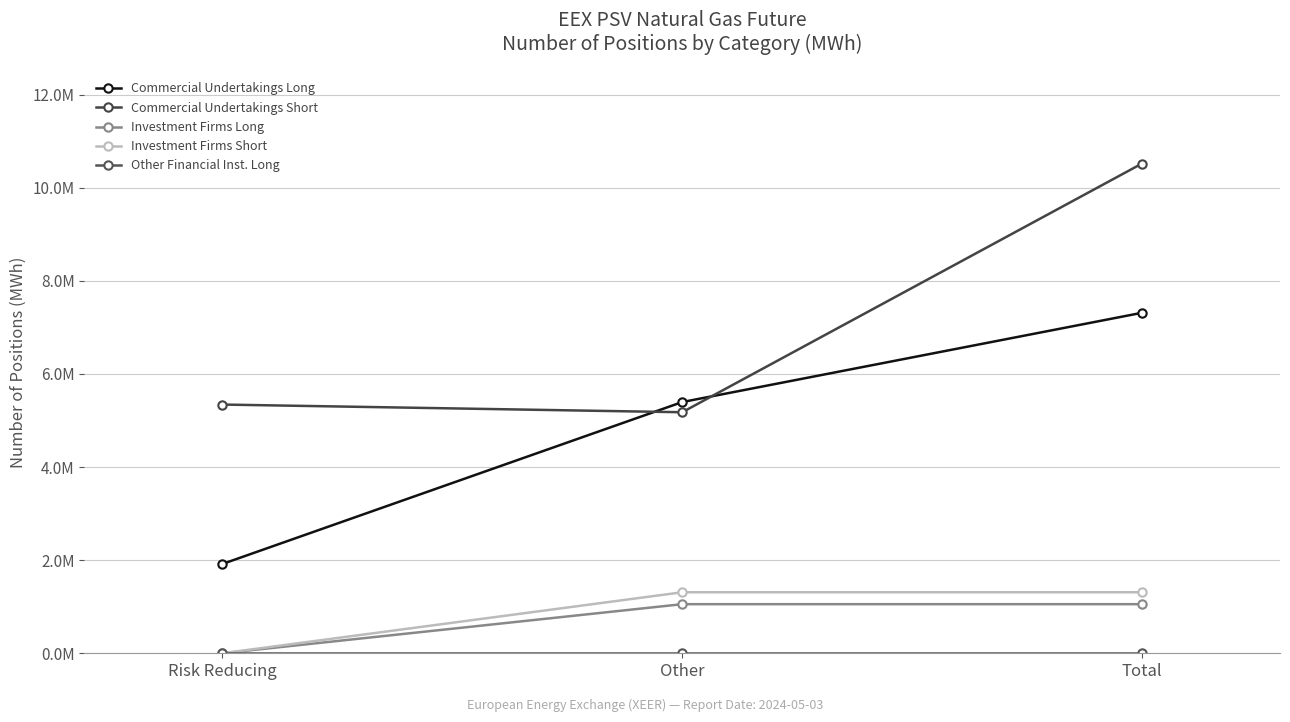

Is the value of Commercial Undertakings Long at Total greater than the value of Investment Firms Long at Other?

Yes